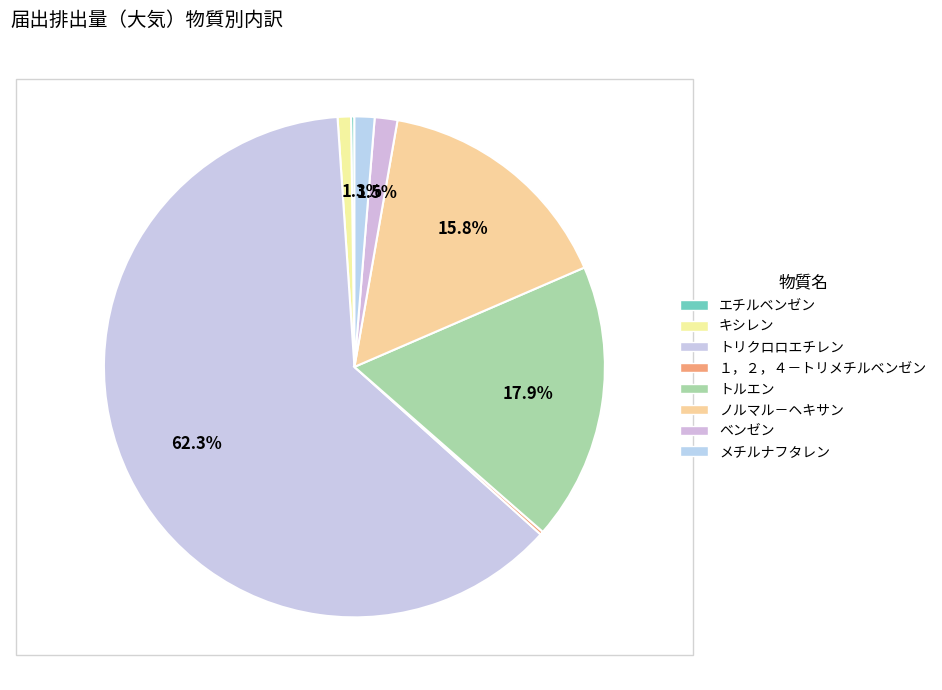

What percentage do エチルベンゼン and ベンゼン together represent?

1.7%